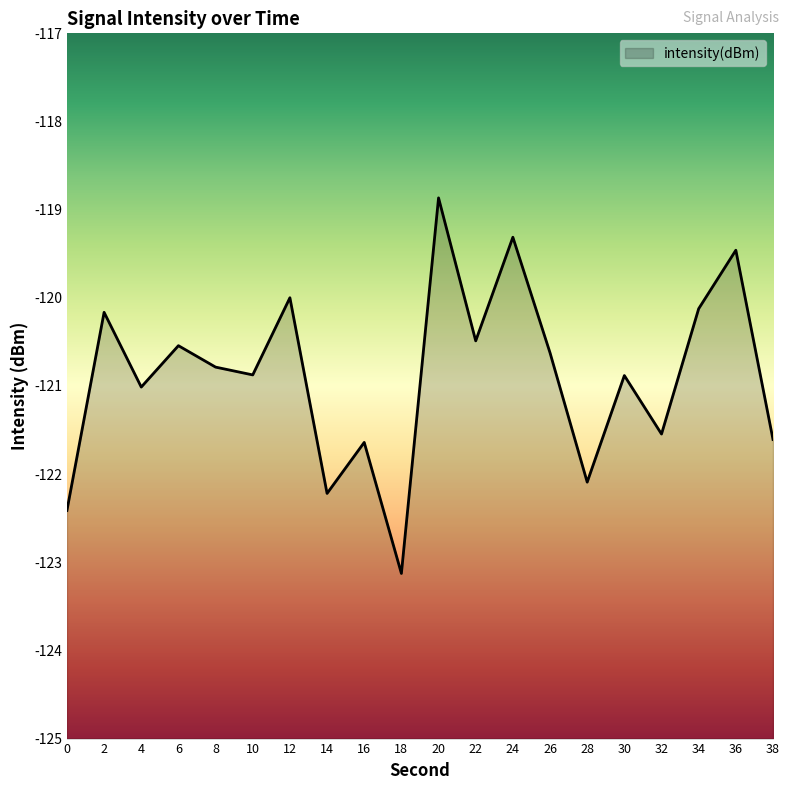

How many series are shown in this chart?

1